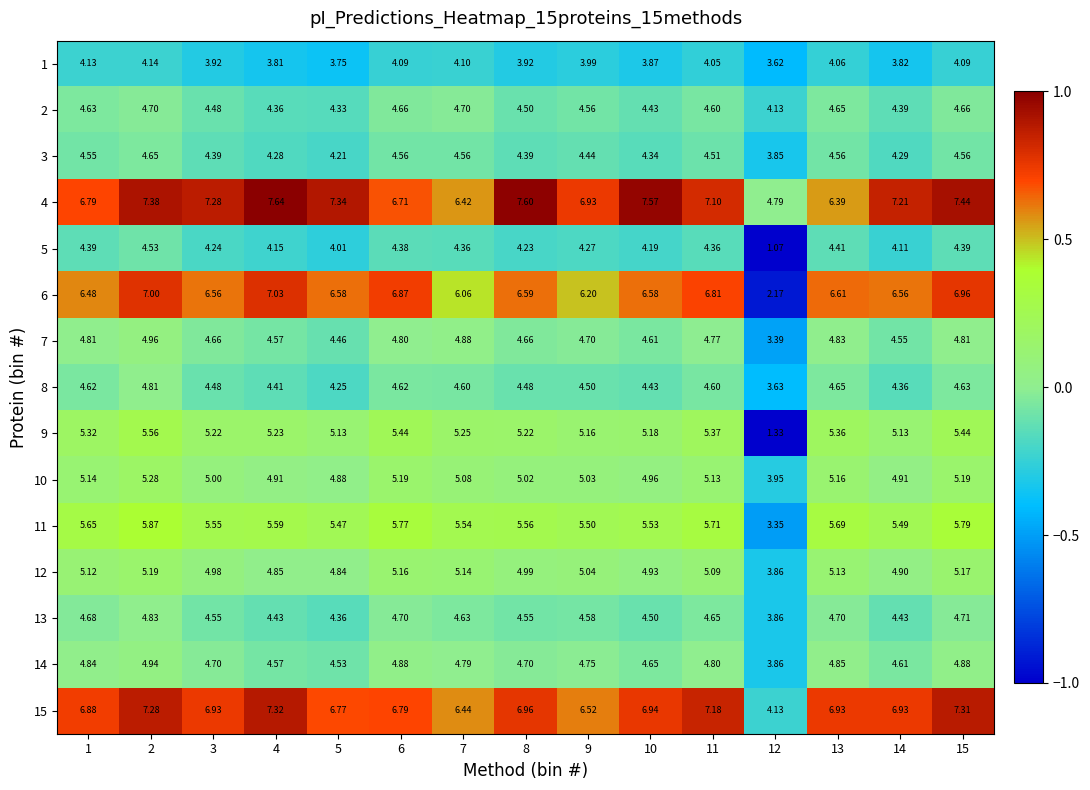

Is the value of 8 at 12 greater than the value of 11 at 14?

No